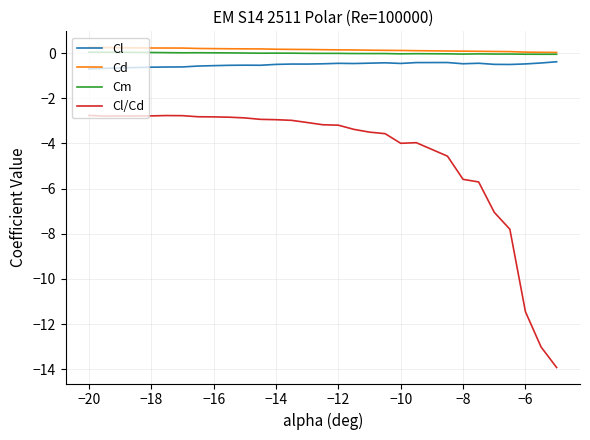

True or false: Cl and Cm cross at least once.

False